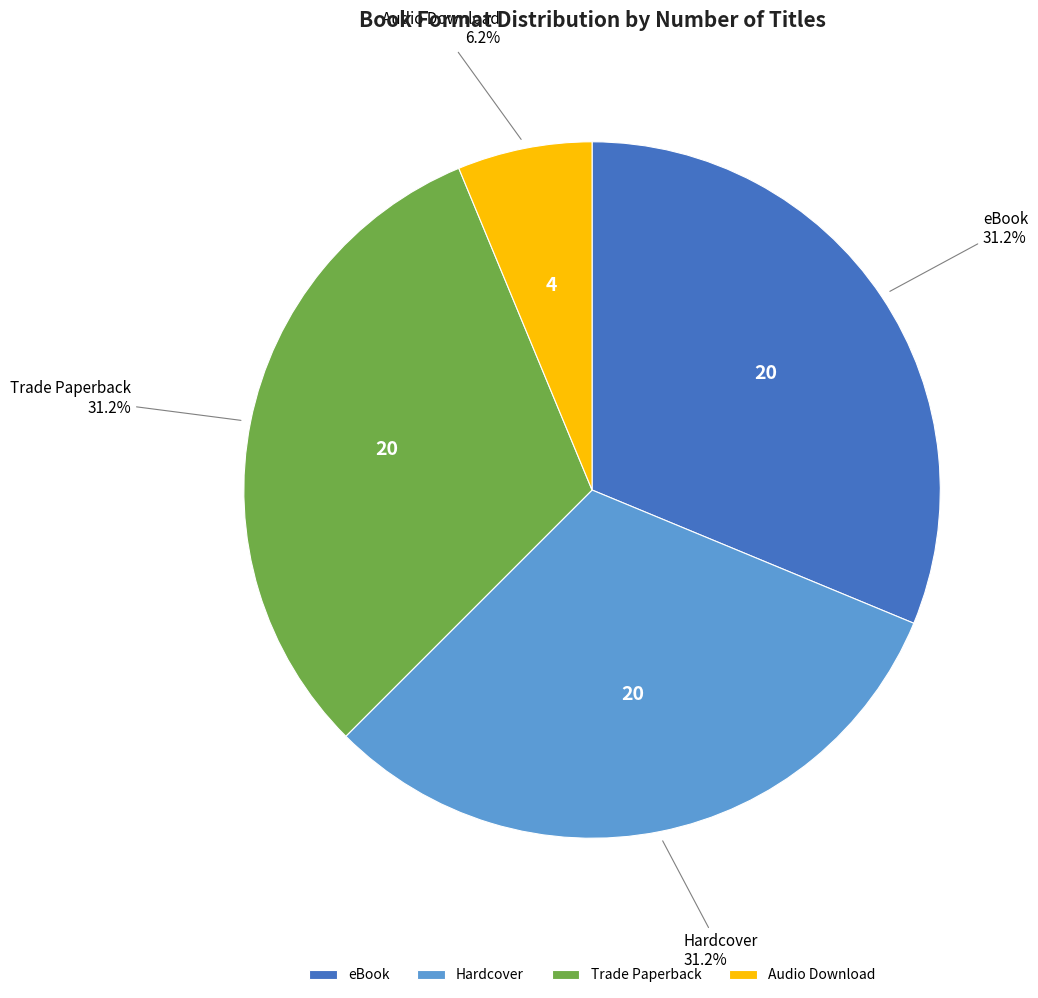

Approximately how many times larger is the value at eBook compared to Trade Paperback?

1.0